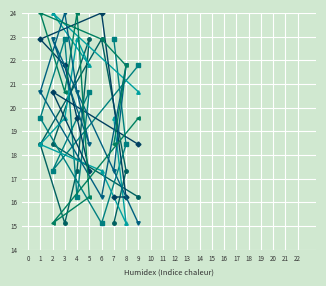

Count the number of data series in this chart.

6